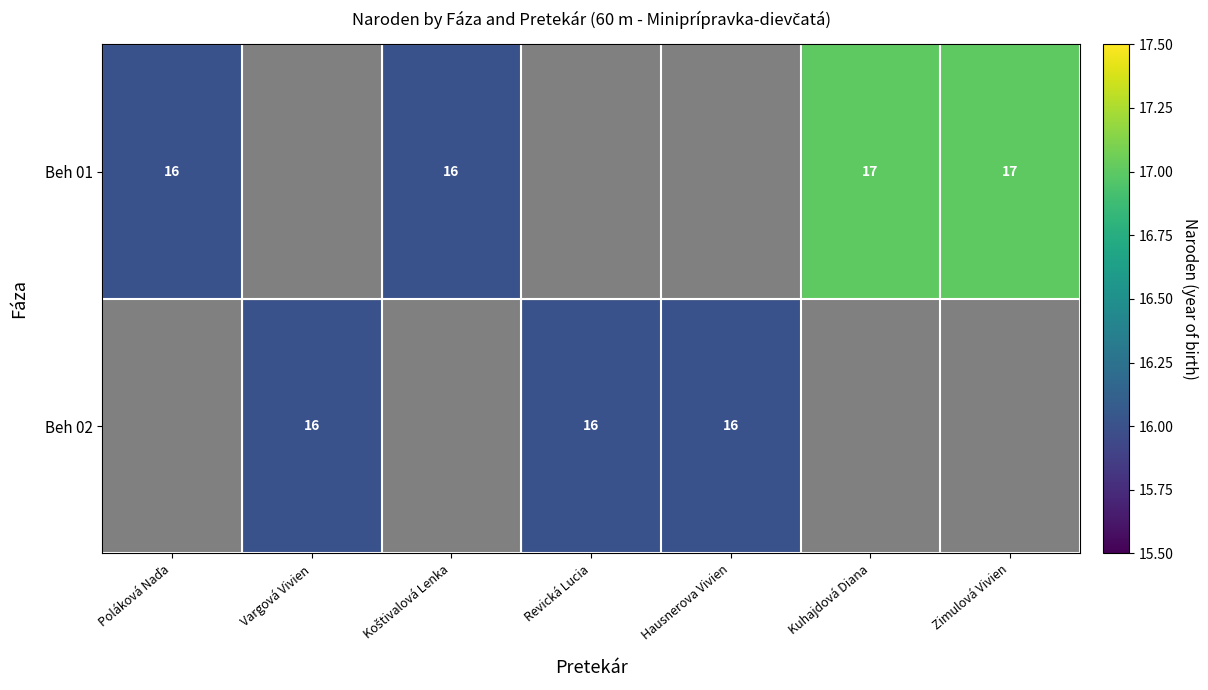

At how many categories does at least one series exceed 16?

2